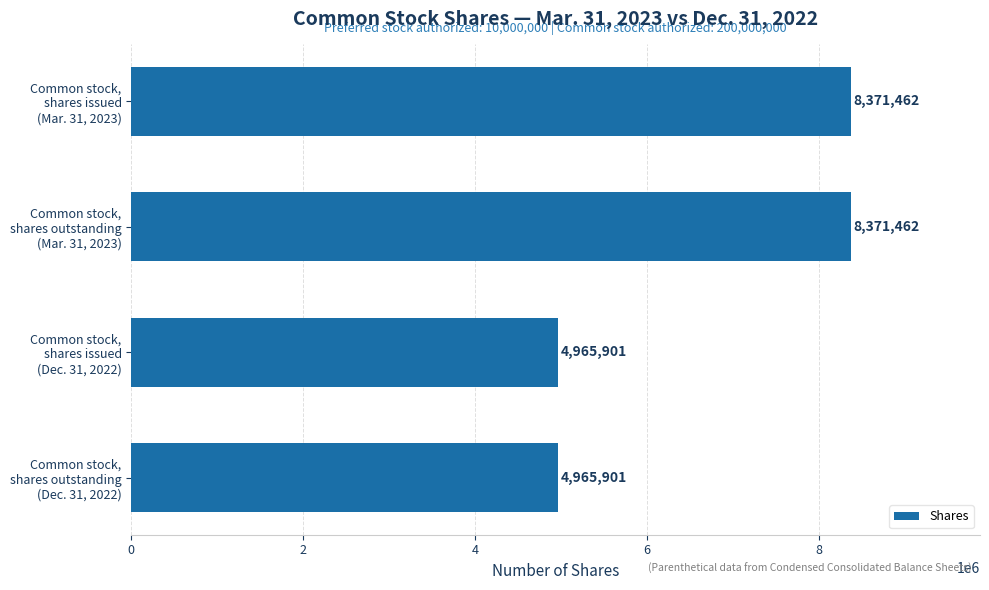

What is the sum of all values?

26674726